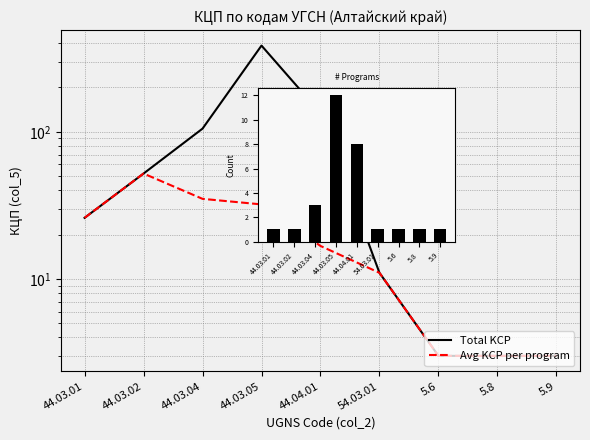

What is the maximum value for Avg KCP per program?

52.0